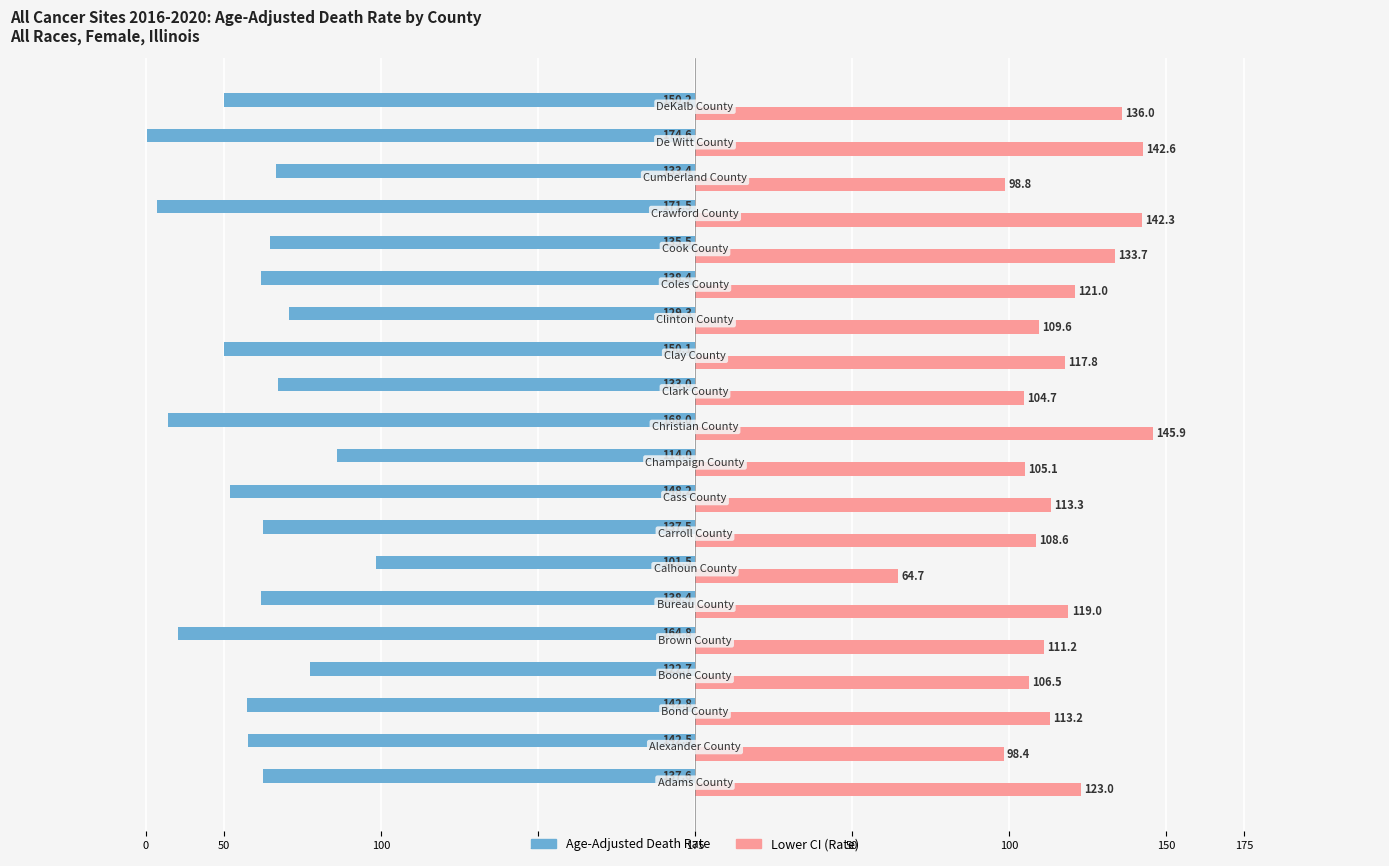

What are all the series names shown in the legend?

Age-Adjusted Death Rate, Lower CI (Rate)